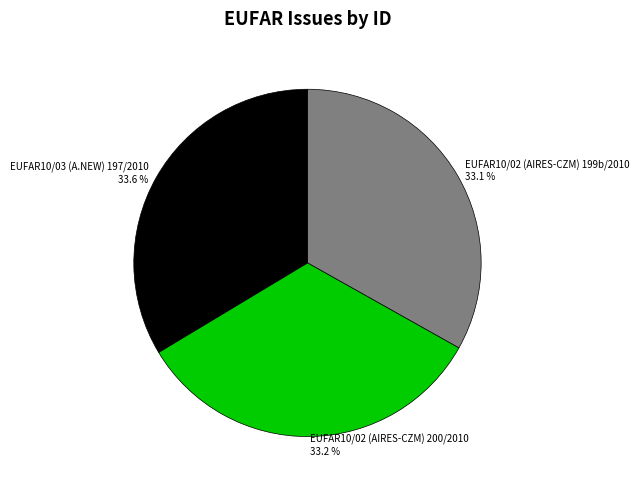

Does EUFAR10/02 (AIRES-CZM) 200/2010 account for over 50% of the chart?

No